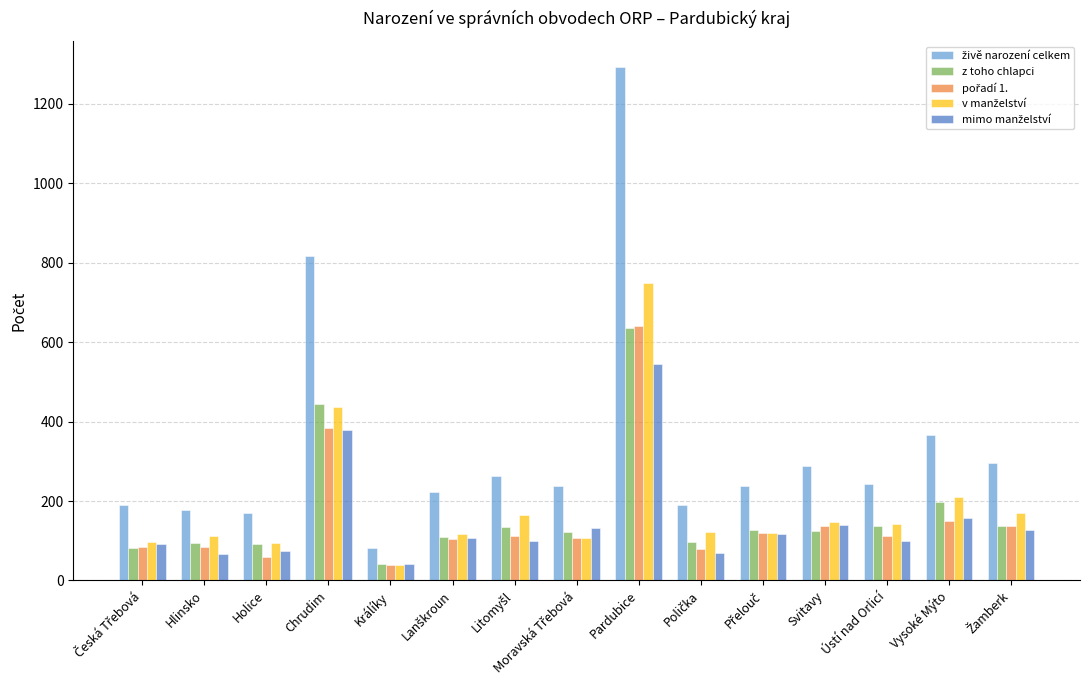

At which category is the sum across all series the highest?

Pardubice